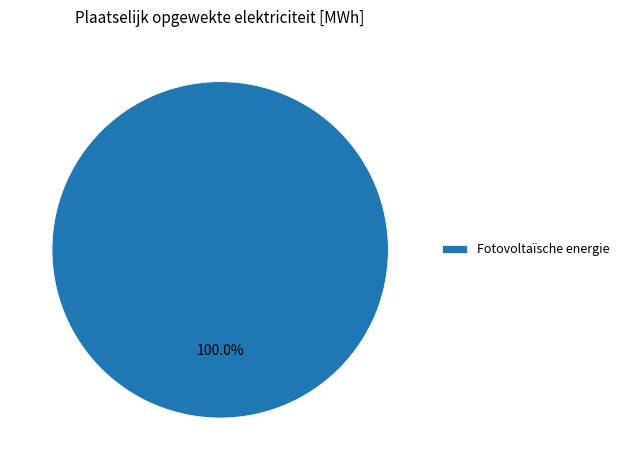

Rank the categories by value from highest to lowest.

Fotovoltaïsche energie